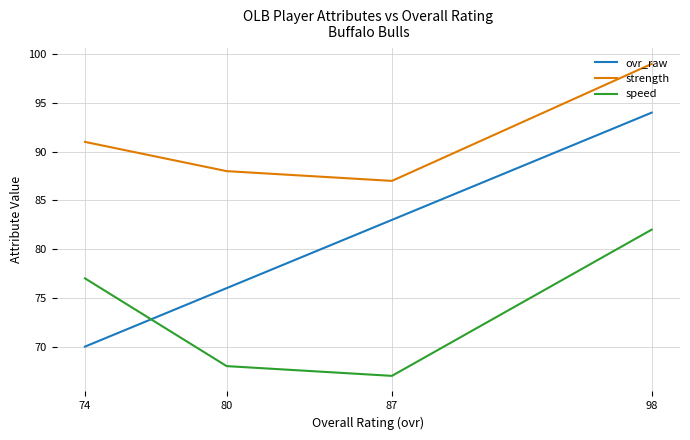

How many interior local valleys does the strength series have?

1